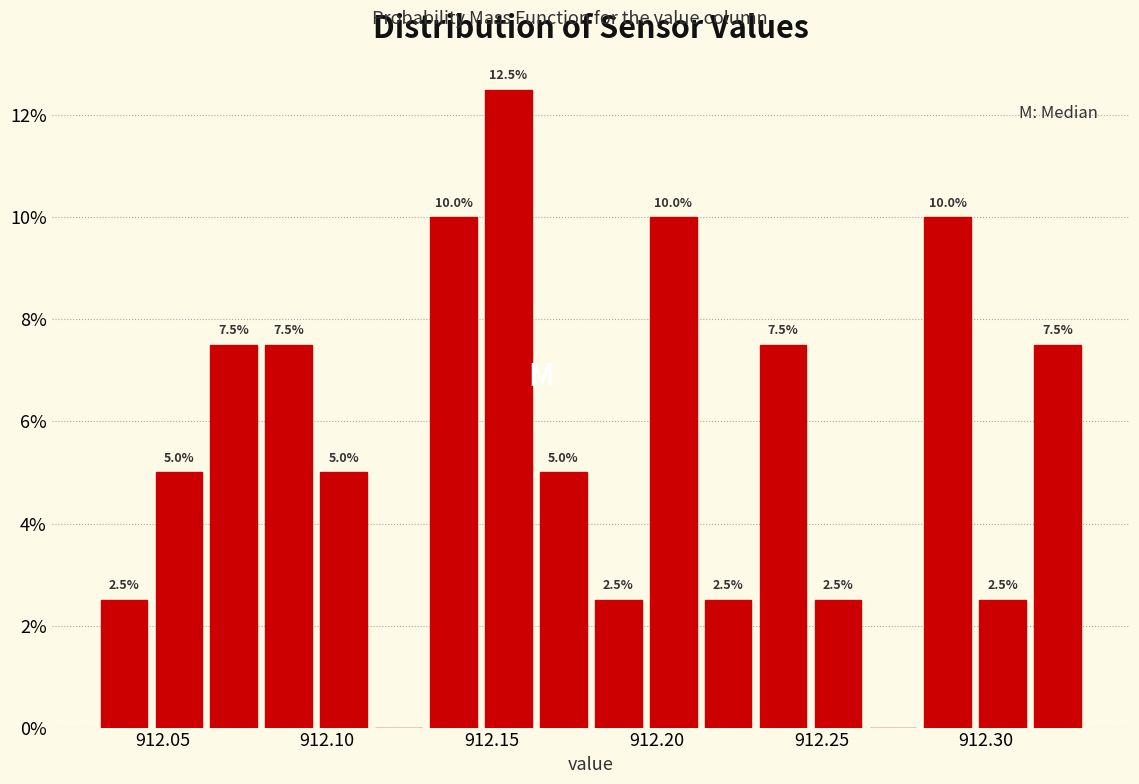

Around what value on the x-axis is the tallest bar? Give the approximate position of its centre, as read against the axis.

912.155